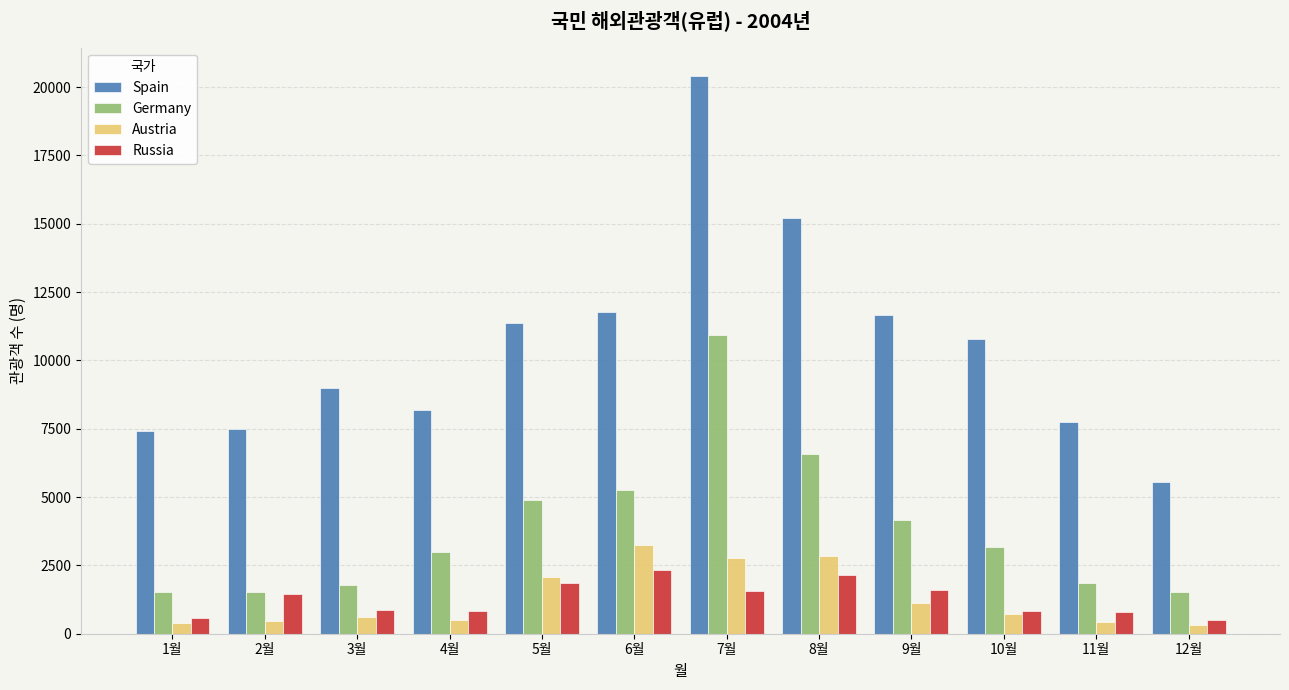

How many groups of bars are there?

12